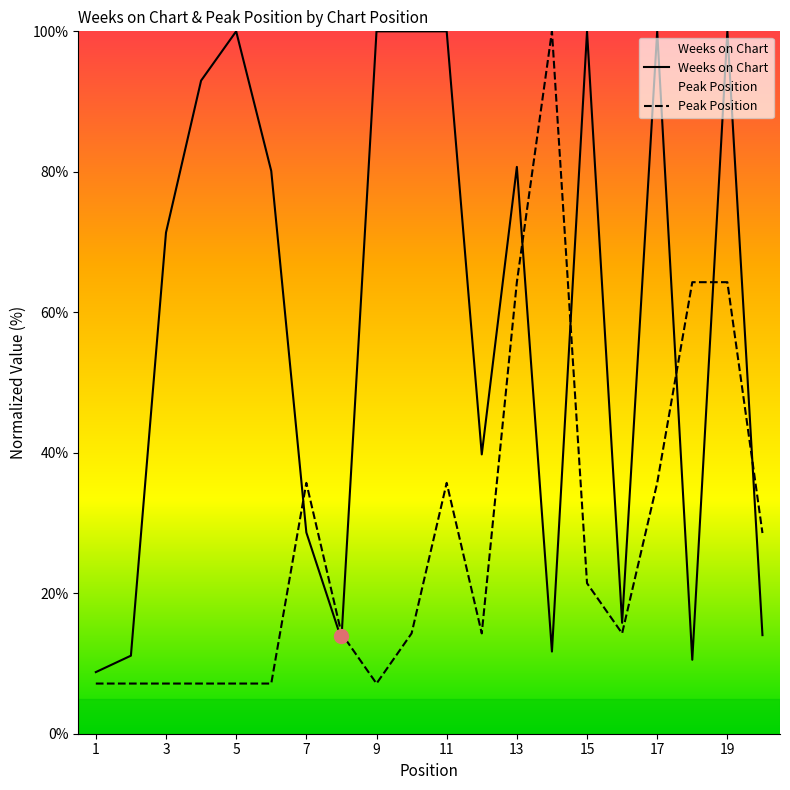

What is the spread (max minus min) of values at 15?

78.6